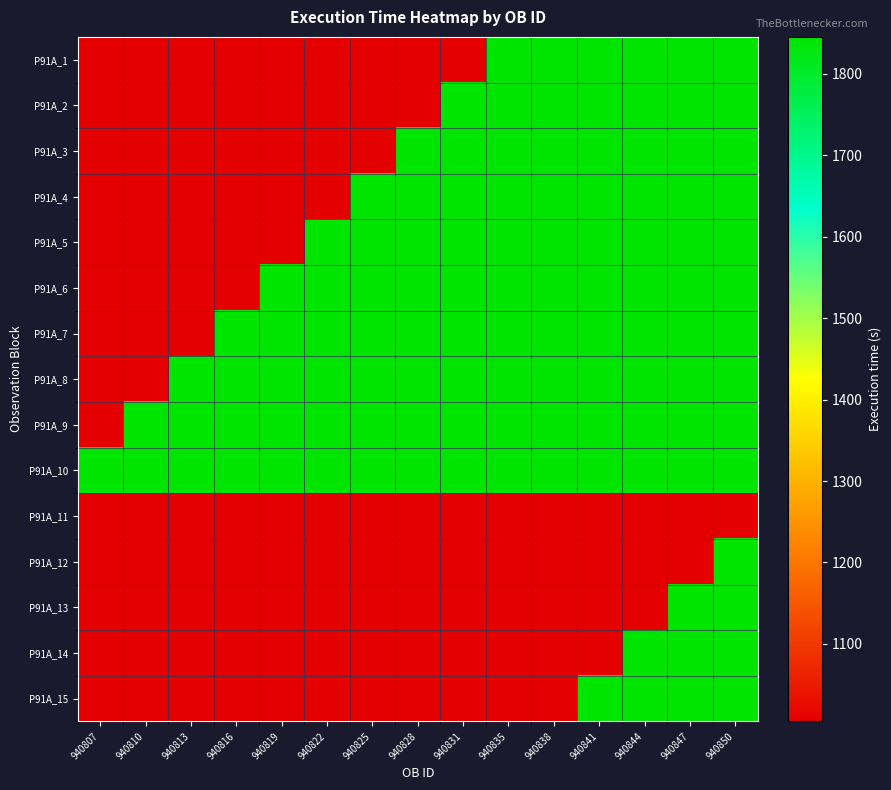

What is the total value across all series at 940810?

16755